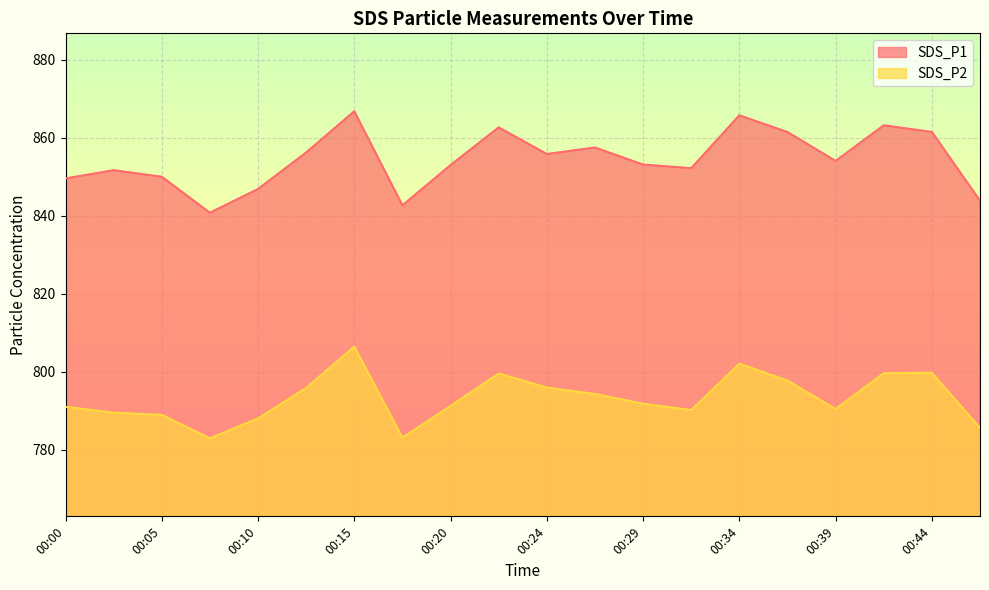

How many lines are shown in the chart?

2